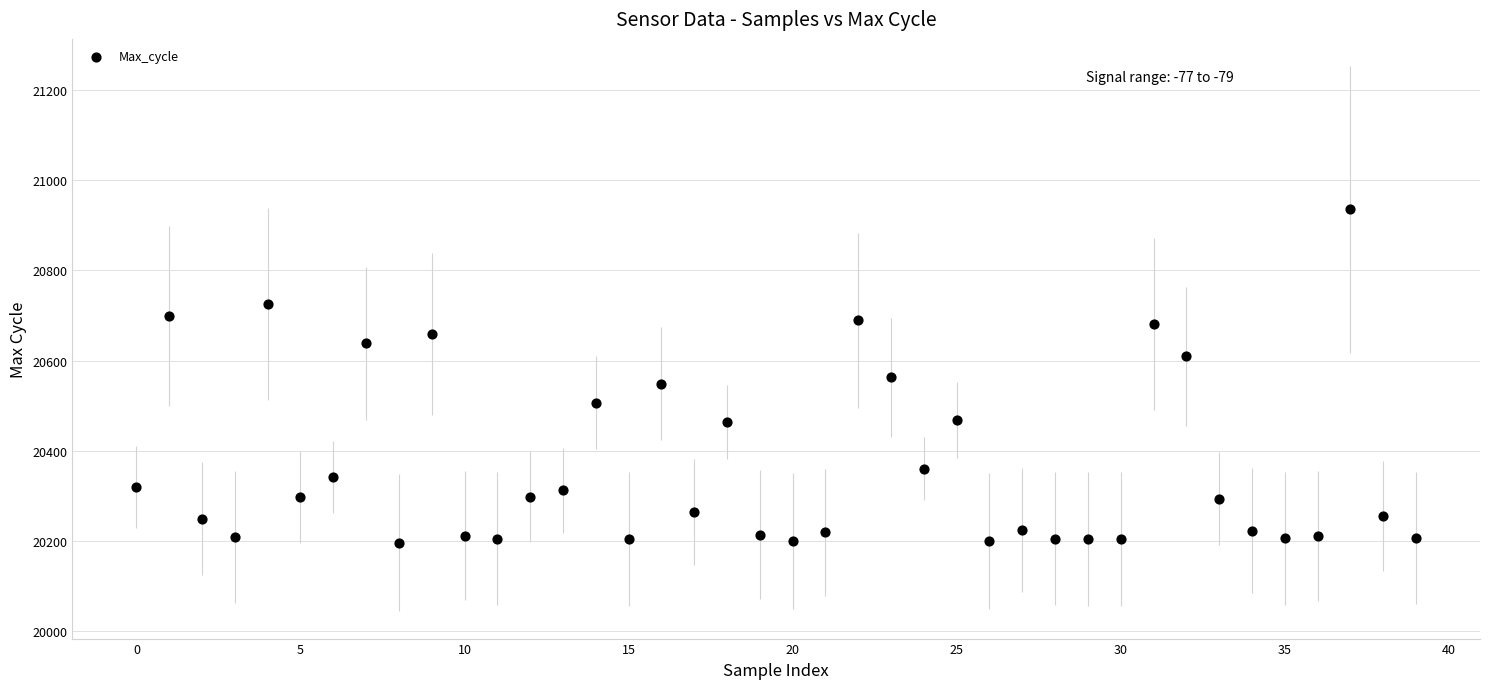

What is the range of Y values (max minus min)?

739